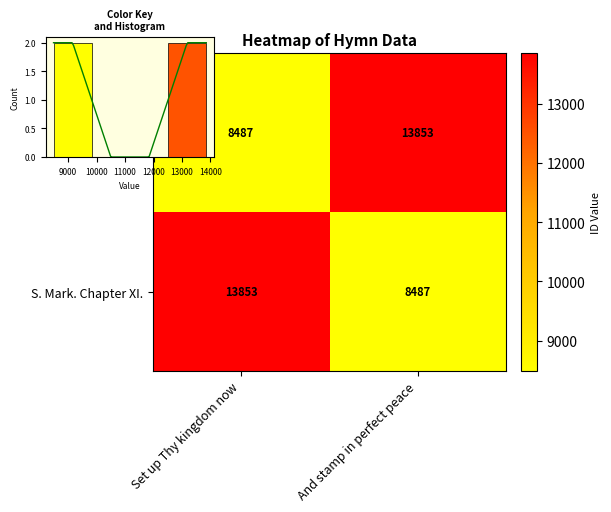

Which category has the lowest value across all series?

Set up Thy kingdom now